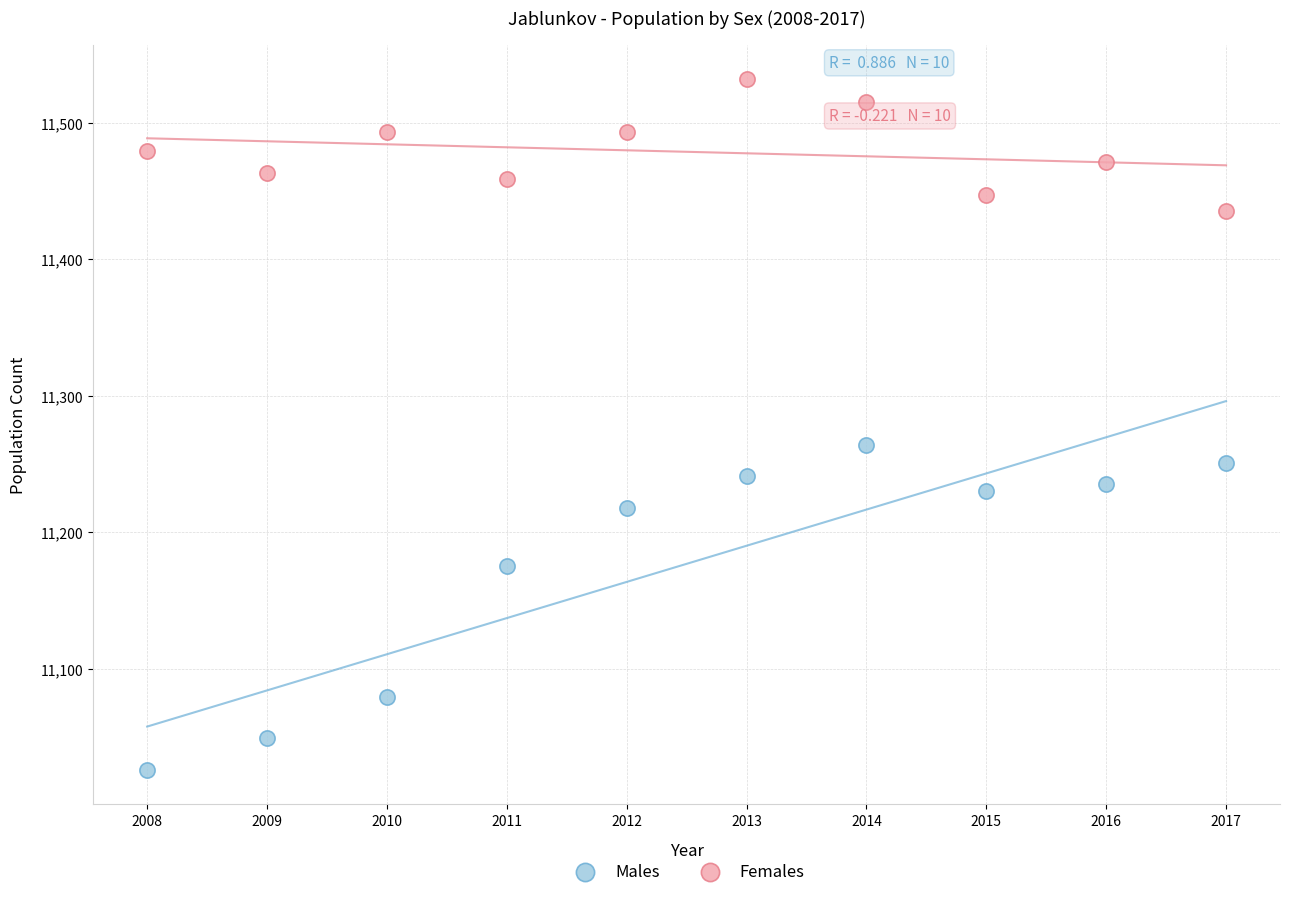

What are all the series names shown in the legend?

Males, Females